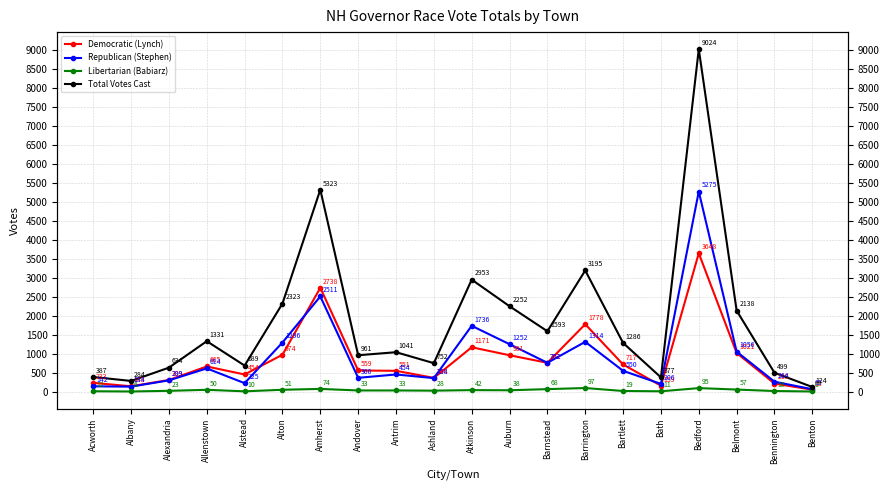

What is the total value across all series at Antrim?

2079